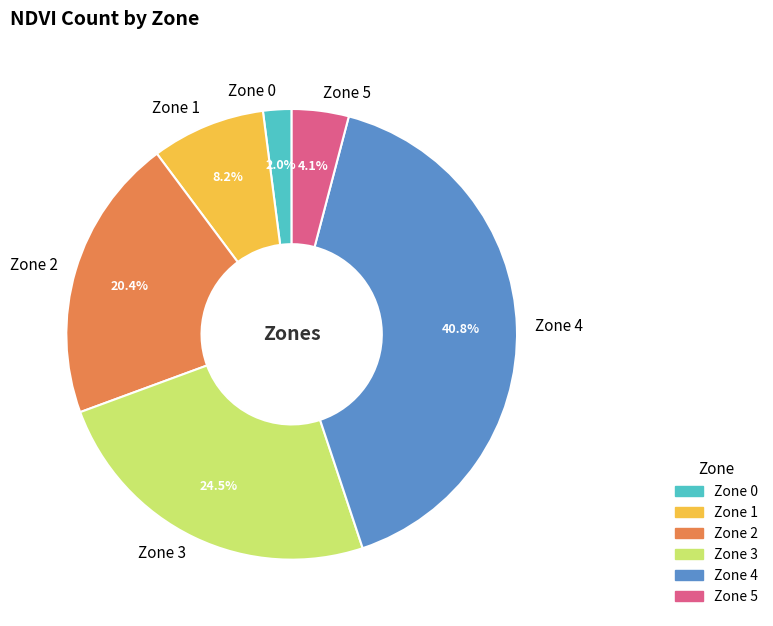

Is it true that Zone 2 is 20% of the pie?

True